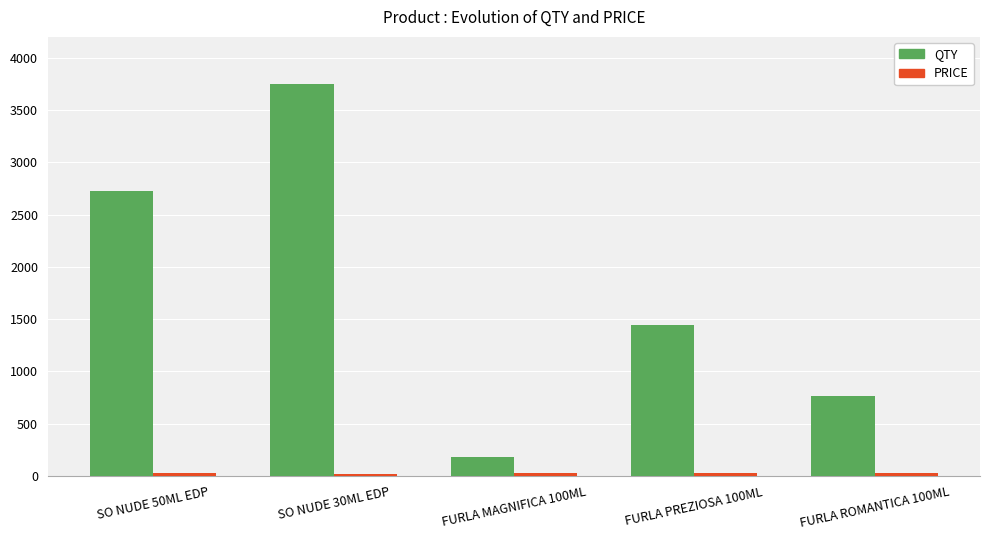

Which series has the largest range (max minus min)?

QTY